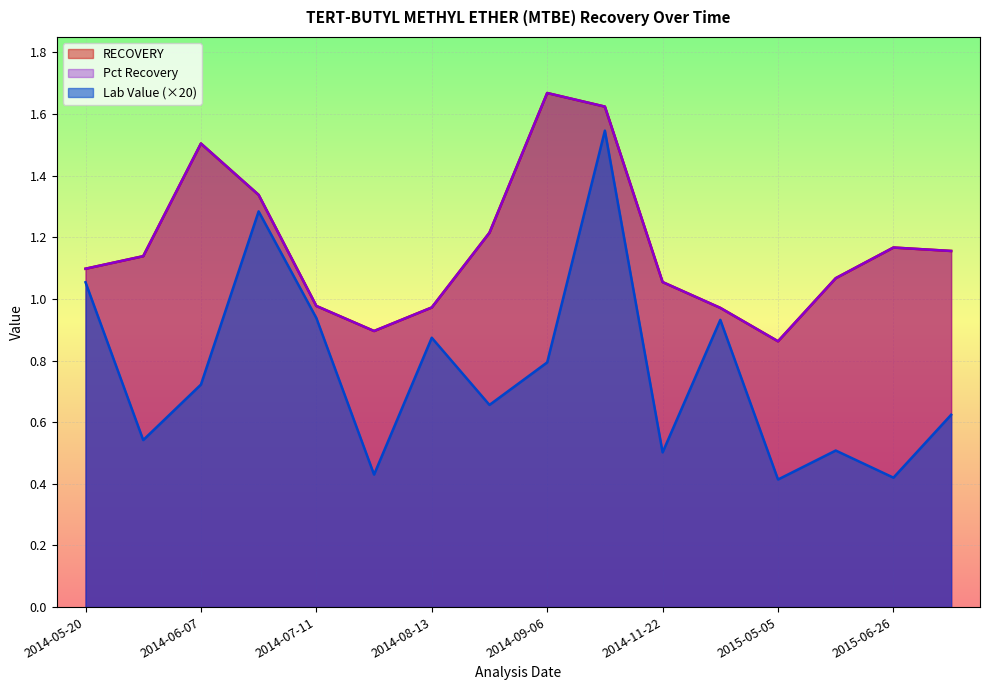

The Lab Value (×20) series shows 0.2 at 2015-05-05. True or false?

False